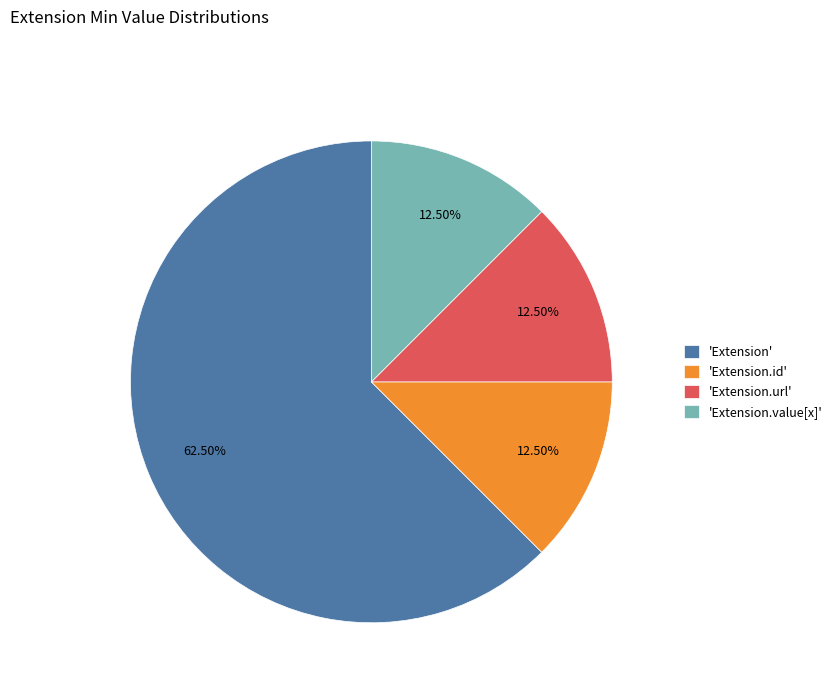

Is the sum of 'Extension.id' and 'Extension.value[x]' greater than half?

No